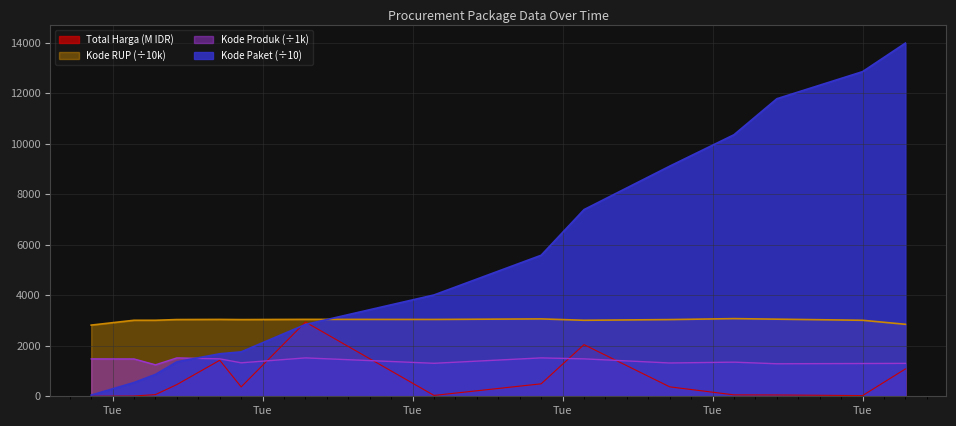

How many lines are shown in the chart?

4